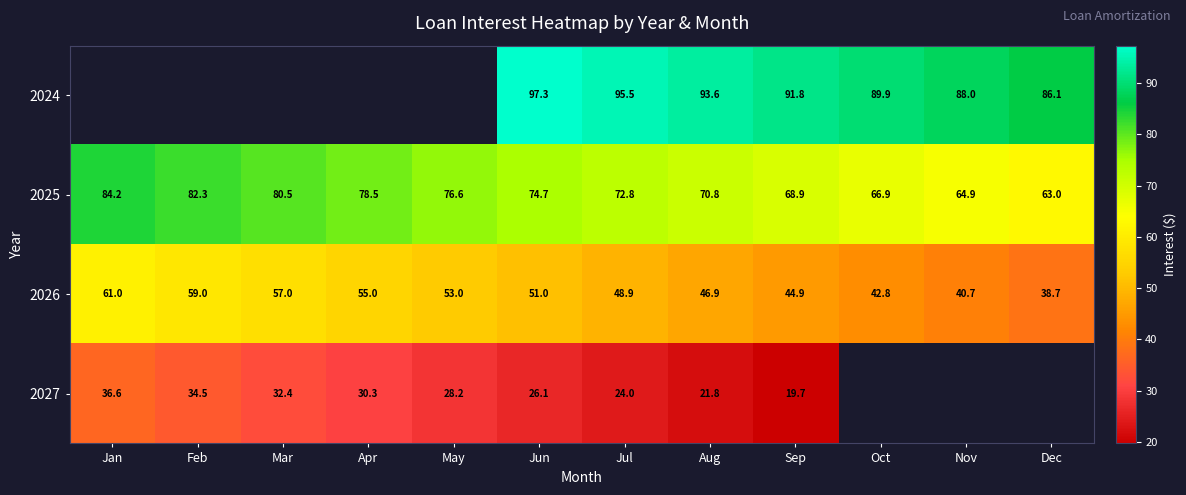

The 2024 series shows 93.6 at Aug. True or false?

True